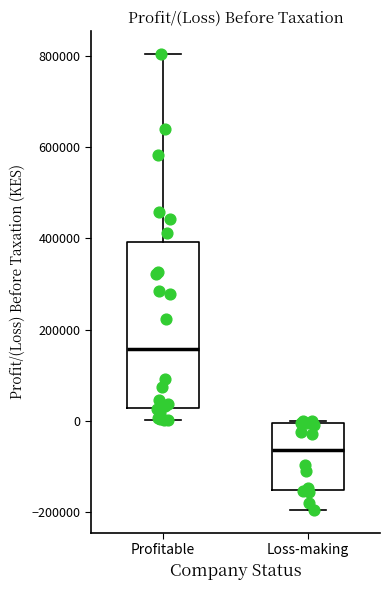

Reading left to right, read every box against the y-axis: the position of its median line, the range the box covers, and the ends of its whiskers. The values are not printed on the chart, so give them approximately, as read against the axis.

Profitable: median 160000, box 20000 to 400000, whiskers 0 to 800000
Loss-making: median -60000, box -160000 to 0, whiskers -200000 to 0